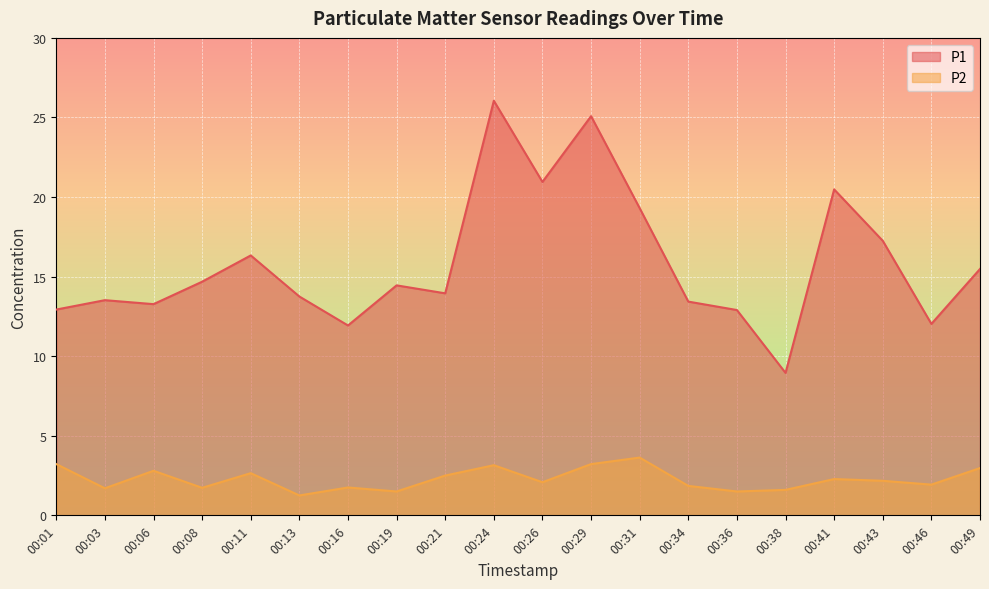

Where does the P2 series first go above 2?

00:01